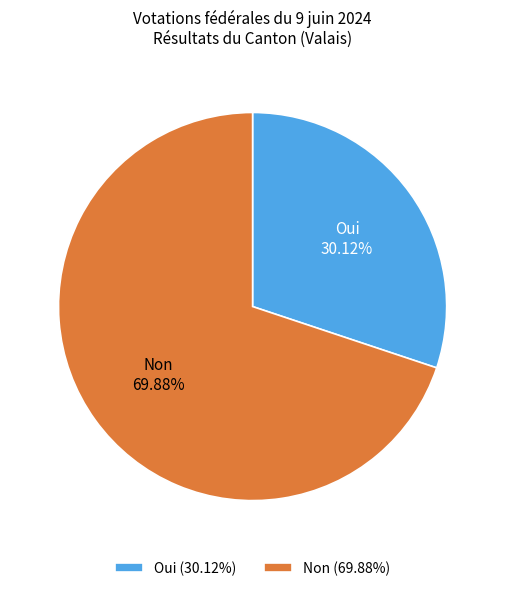

To the nearest percent, what percentage of the pie is Oui?

30%